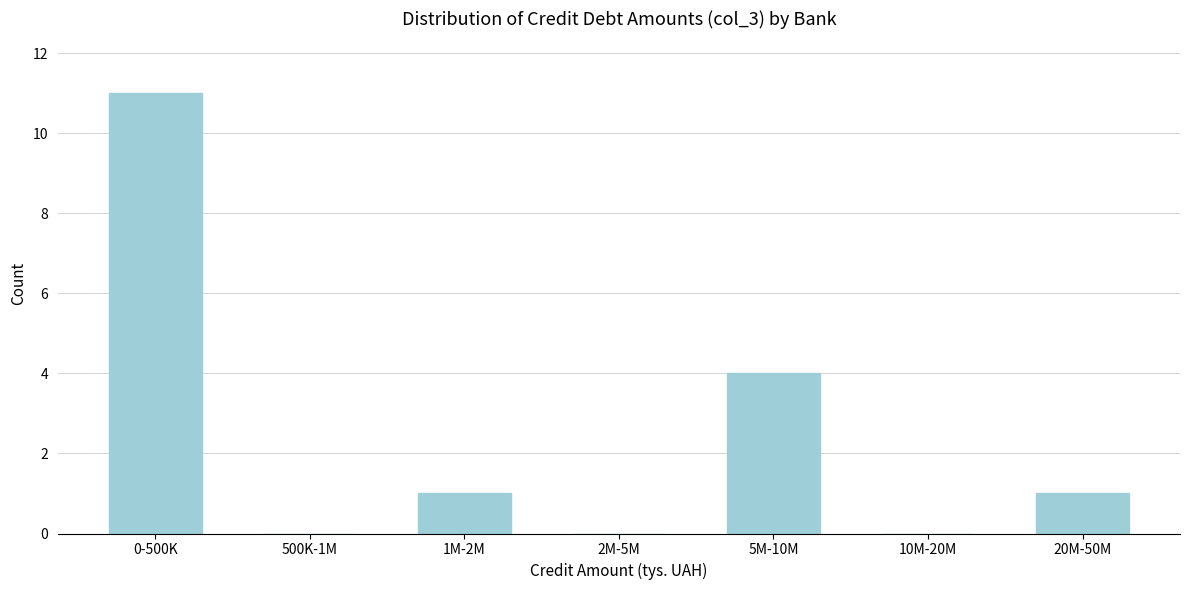

Reading right to left, what are all the values shown in this chart?

20M-50M=1	10M-20M=0	5M-10M=4	2M-5M=0	1M-2M=1	500K-1M=0	0-500K=11